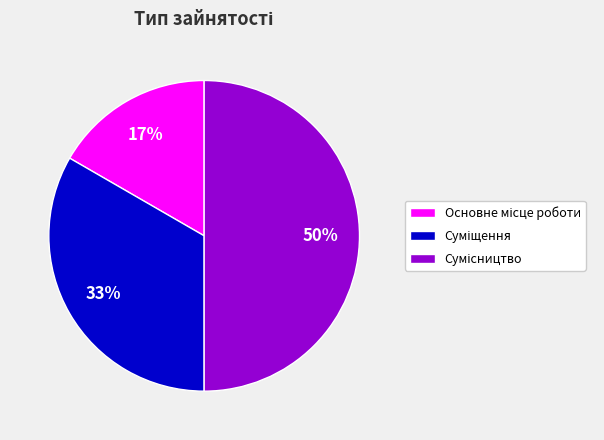

To the nearest percent, what is the difference between the largest and smallest slice percentages?

33%